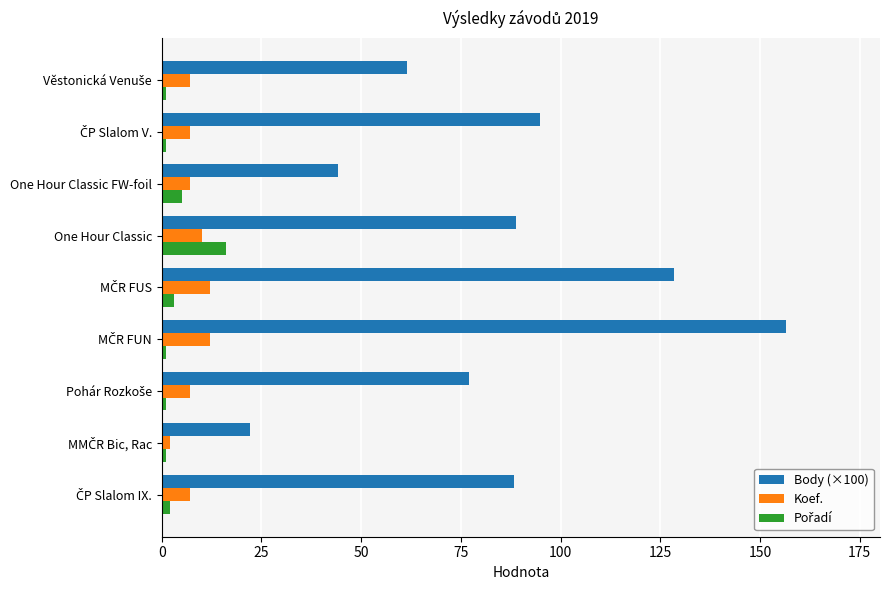

What is the difference between the second highest and minimum values in the Koef. series?

10.0